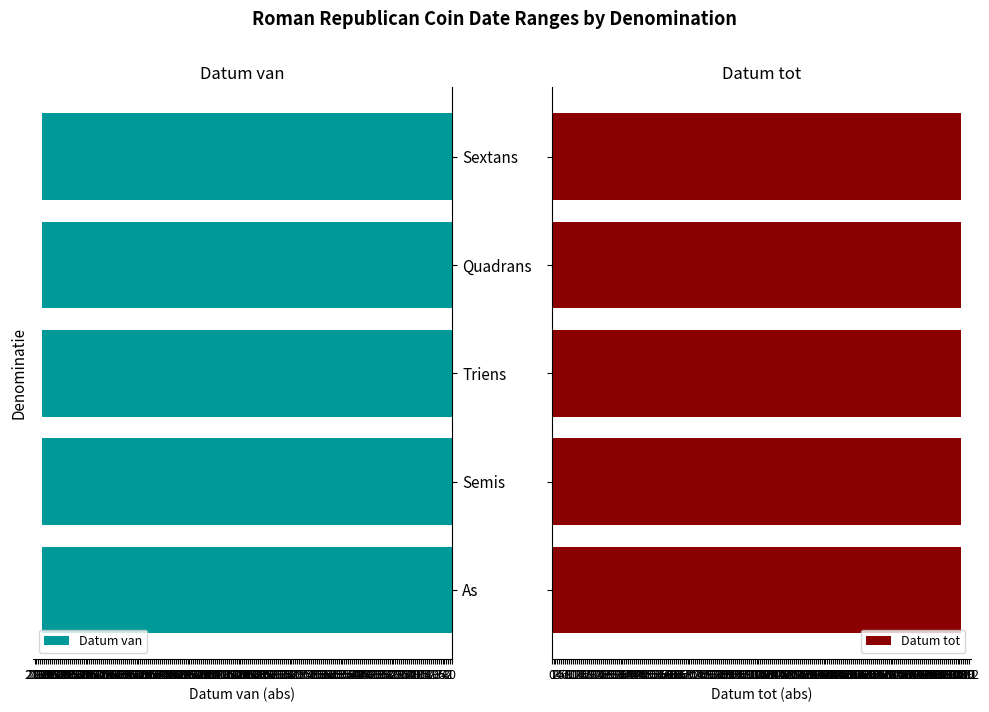

Rank the series at  from lowest to highest value.

Datum van, Datum tot